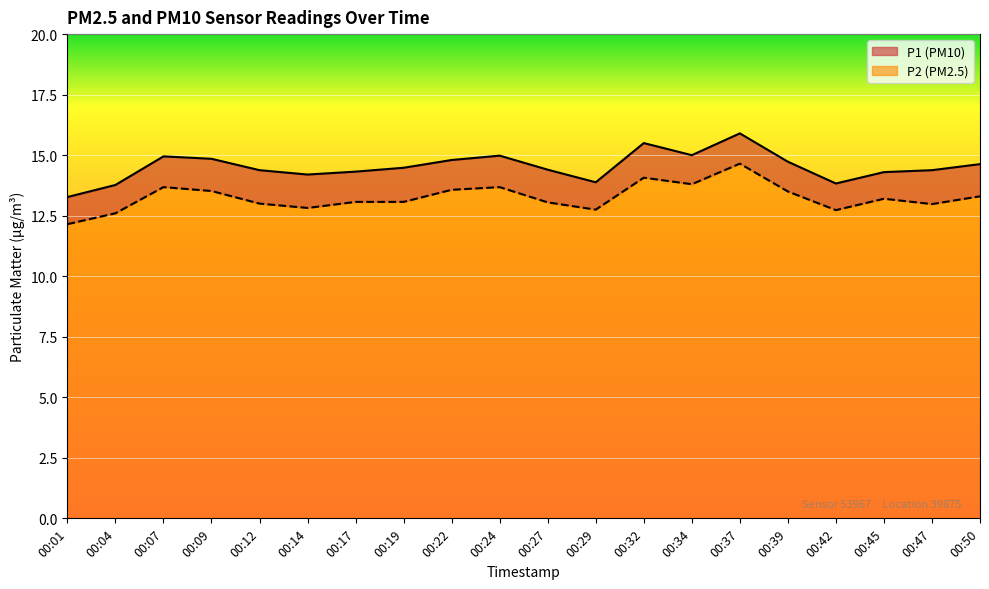

The P2 series shows 13.1 at 00:19. True or false?

True